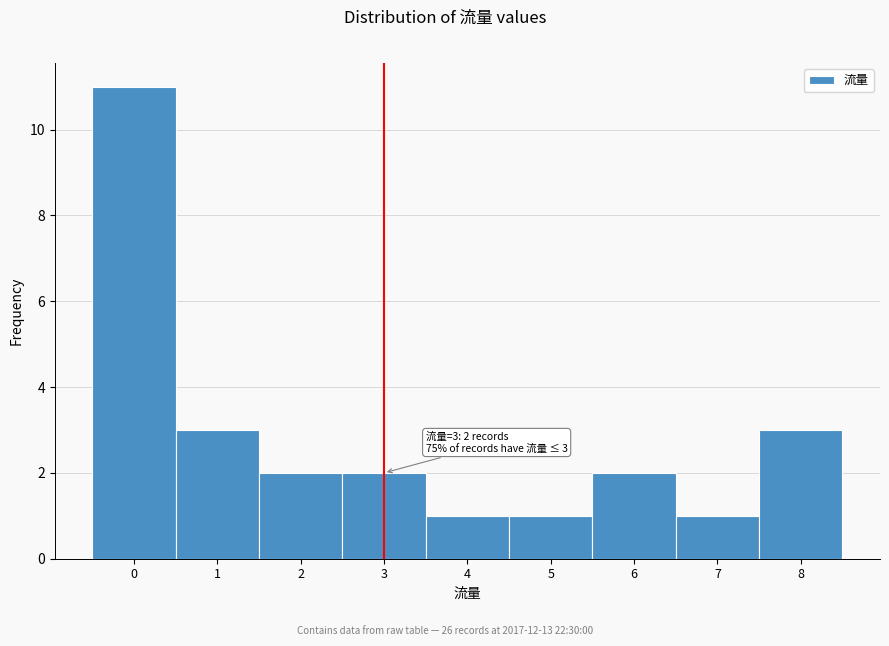

Over which range of the x-axis is the bar tallest?

-0.5 to 0.5